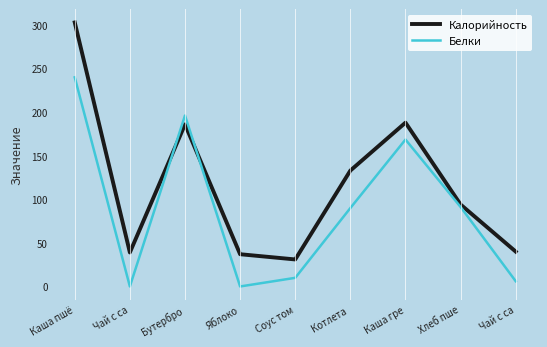

At which label is Белки closest to 120?

Хлеб пше